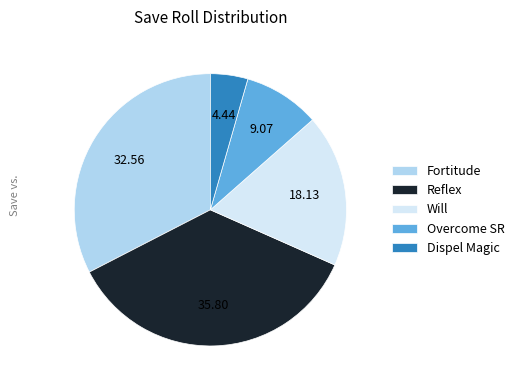

What is the ratio of the value at Fortitude to the value at Reflex?

0.9